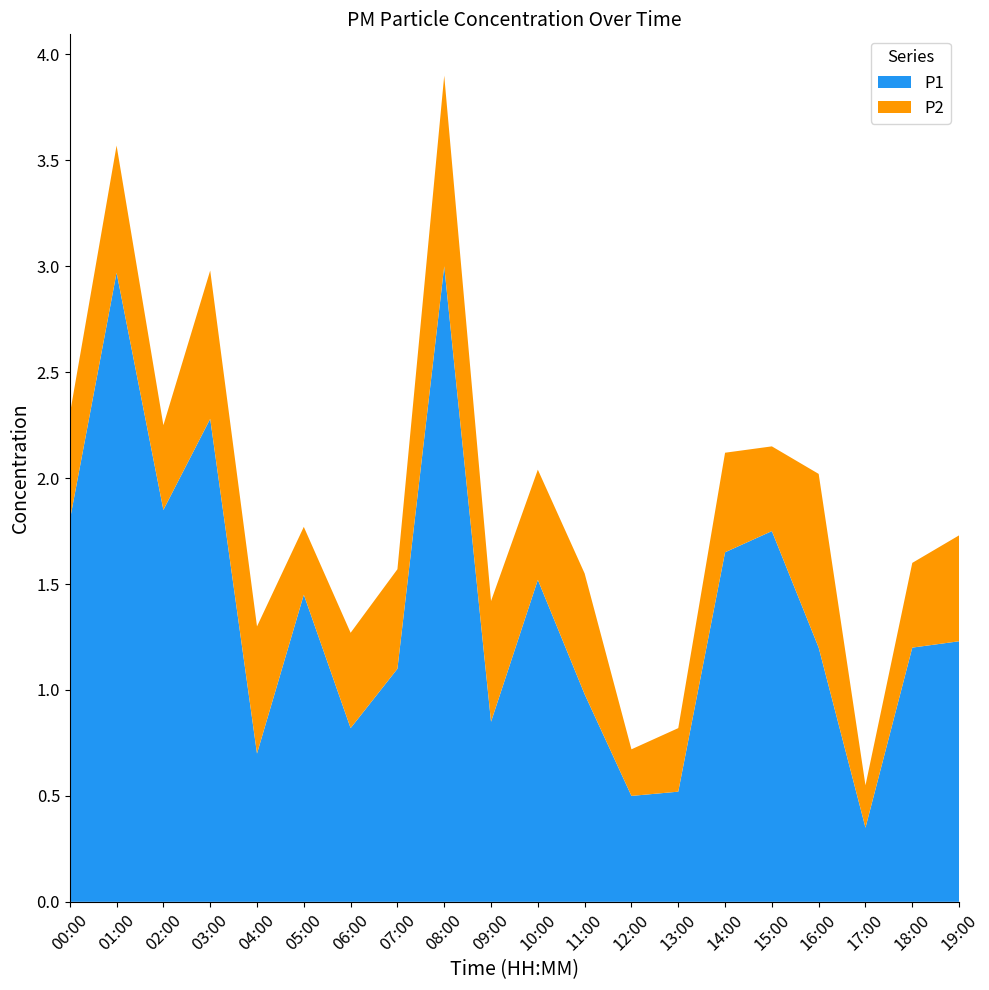

Reading left to right, transcribe all the data shown in this chart.

P1: 00:00=1.8	01:00=3.0	02:00=1.9	03:00=2.3	04:00=0.7	05:00=1.4	06:00=0.8	07:00=1.1	08:00=3.0	09:00=0.8	10:00=1.5	11:00=1.0	12:00=0.5	13:00=0.5	14:00=1.6	15:00=1.8	16:00=1.2	17:00=0.3	18:00=1.2	19:00=1.2
P2: 00:00=0.5	01:00=0.6	02:00=0.4	03:00=0.7	04:00=0.6	05:00=0.3	06:00=0.5	07:00=0.5	08:00=0.9	09:00=0.6	10:00=0.5	11:00=0.6	12:00=0.2	13:00=0.3	14:00=0.5	15:00=0.4	16:00=0.8	17:00=0.2	18:00=0.4	19:00=0.5